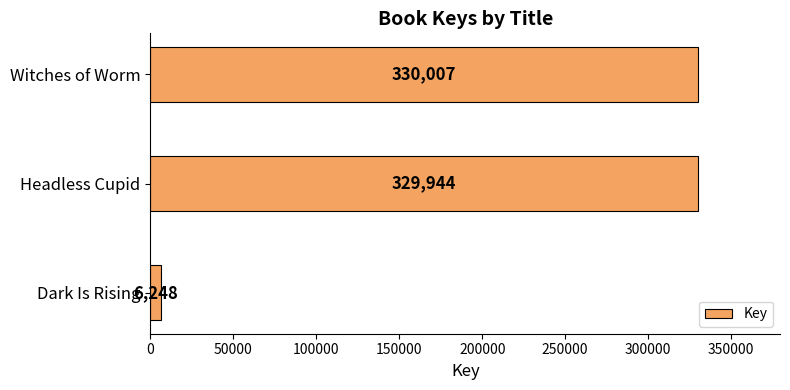

At which label is the value closest to 168127?

Headless Cupid